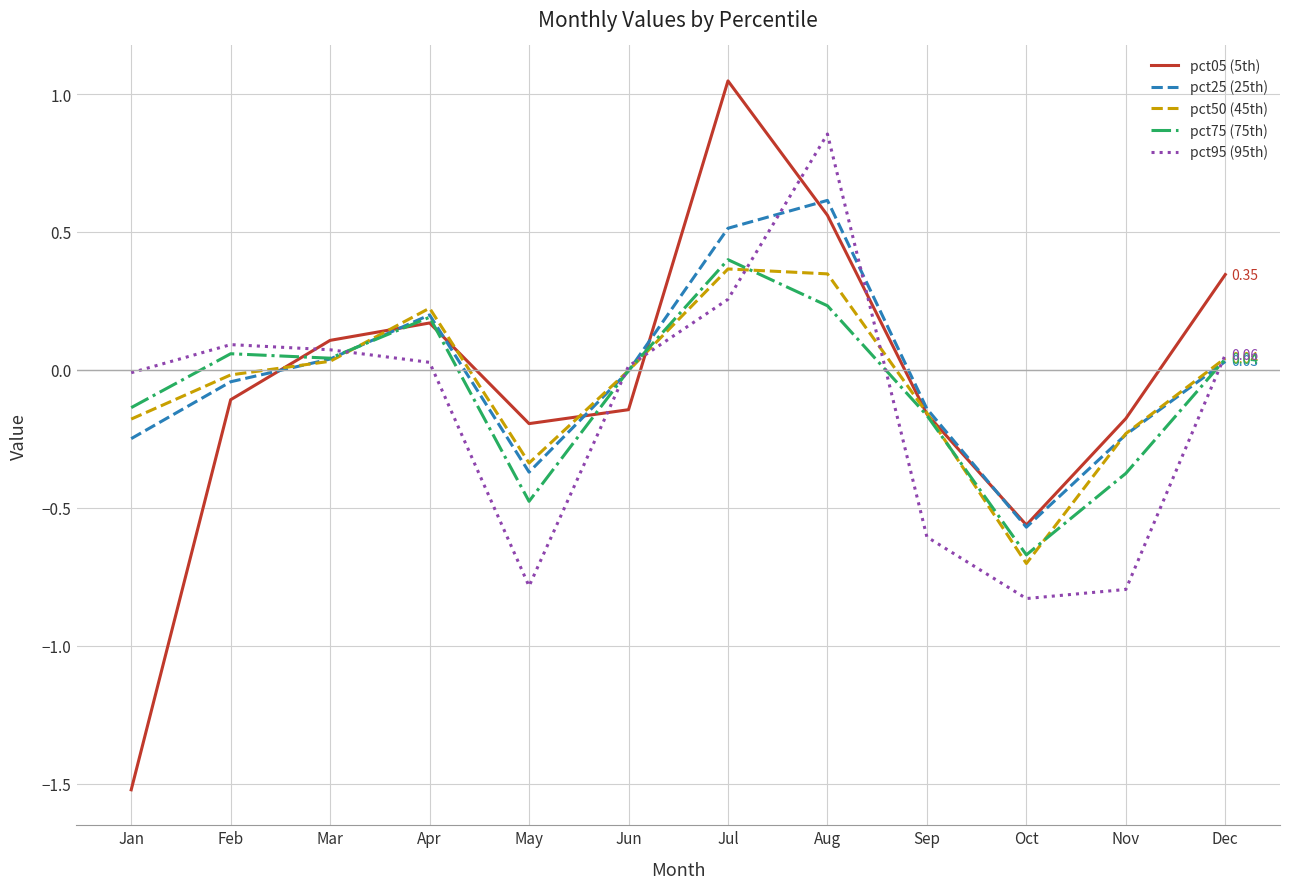

Which series has the widest spread of values?

pct05 (5th)